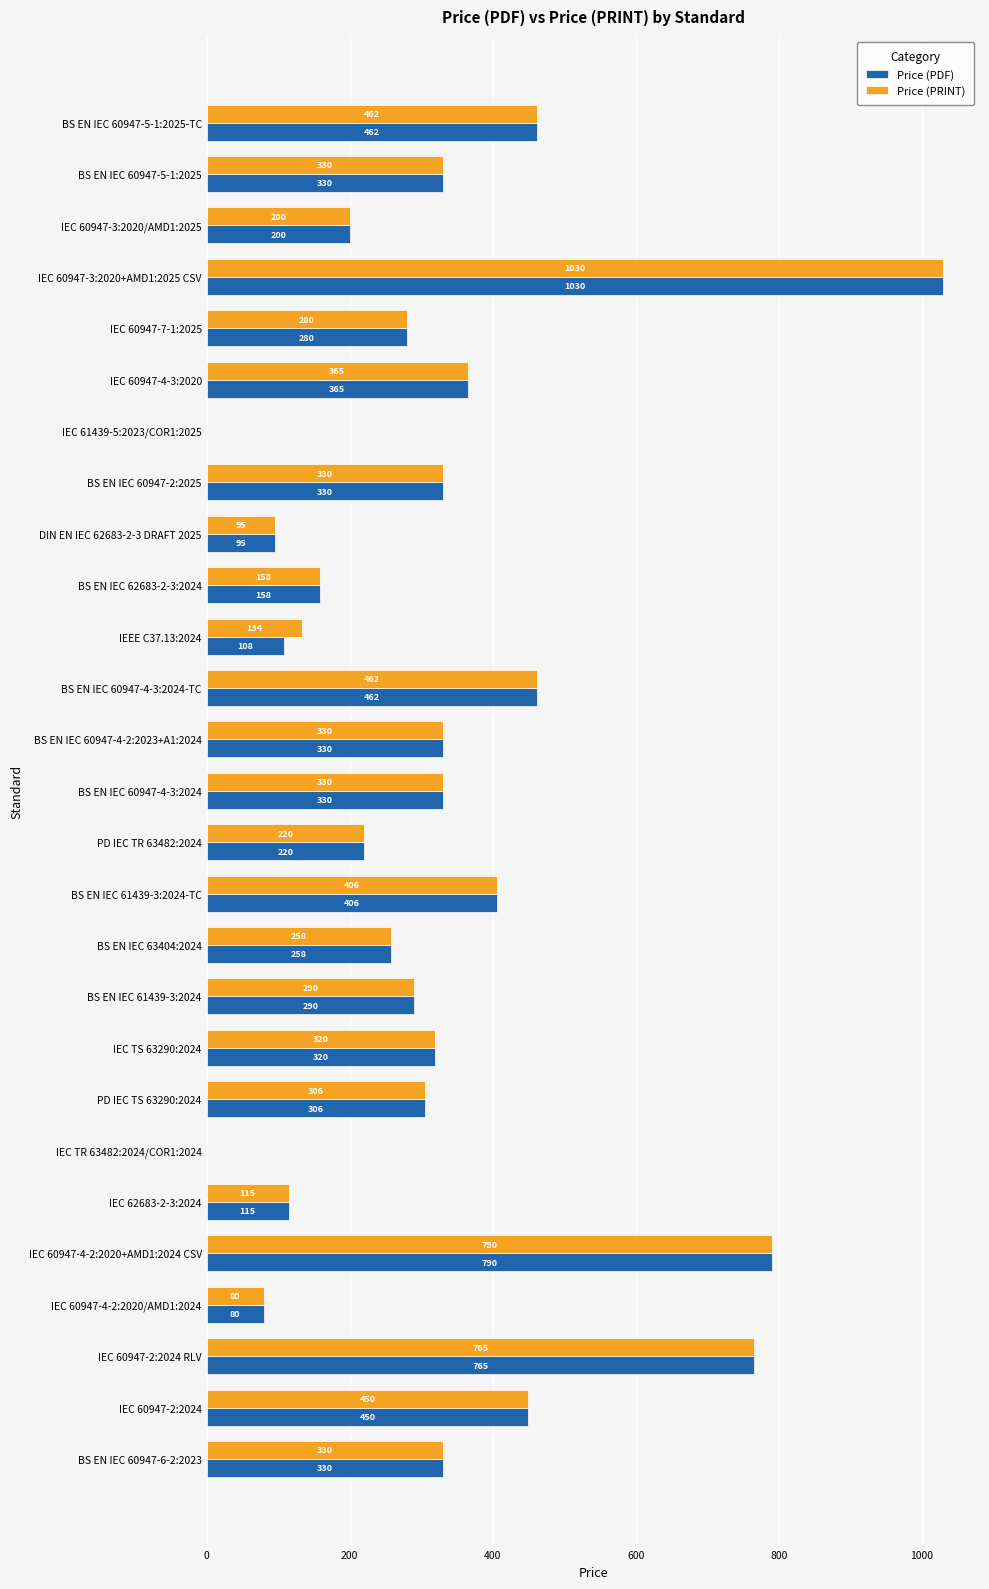

What is the sum of the Price (PRINT) values at BS EN IEC 60947-2:2025 and IEC 60947-7-1:2025?

610.0